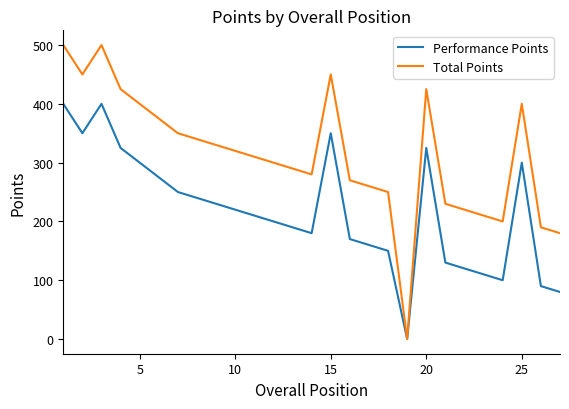

How many lines are shown in the chart?

2